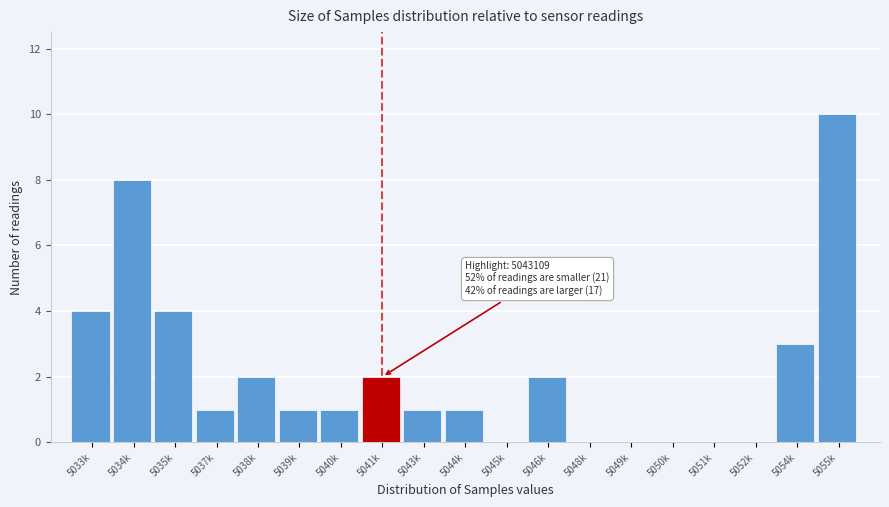

Reading right to left, list all the values displayed in this chart.

5055k=10	5054k=3	5052k=0	5051k=0	5050k=0	5049k=0	5048k=0	5046k=2	5045k=0	5044k=1	5043k=1	5041k=2	5040k=1	5039k=1	5038k=2	5037k=1	5035k=4	5034k=8	5033k=4